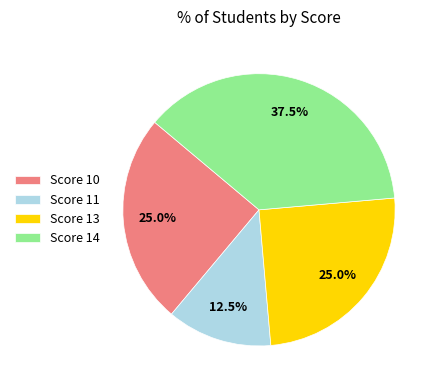

Which category has the biggest portion of the pie?

Score 14